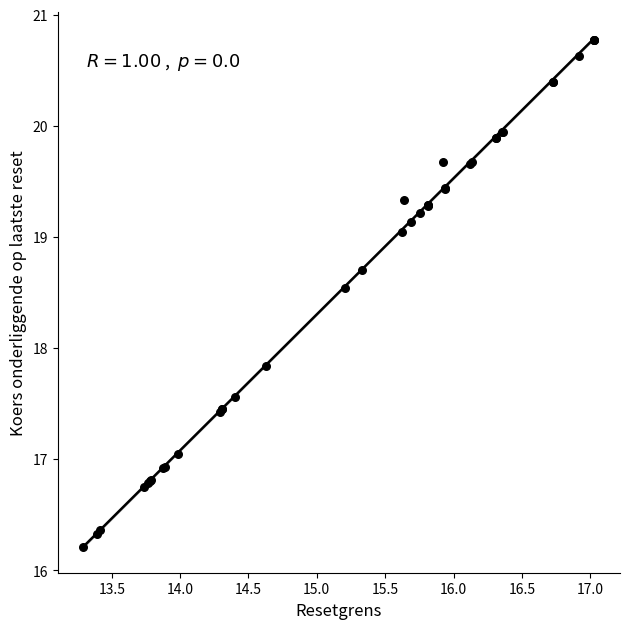

What Y value in the scatter plot is closest to 18?

17.8